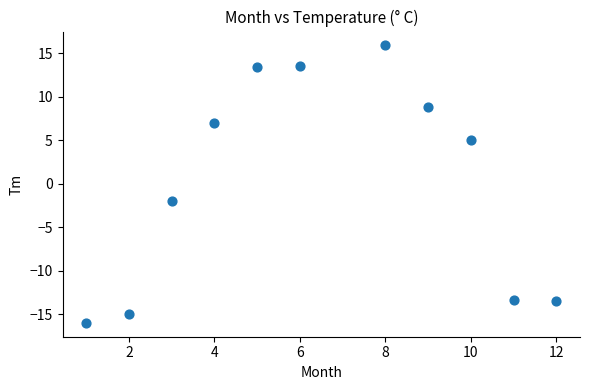

What is the range of Y values (max minus min)?

31.9